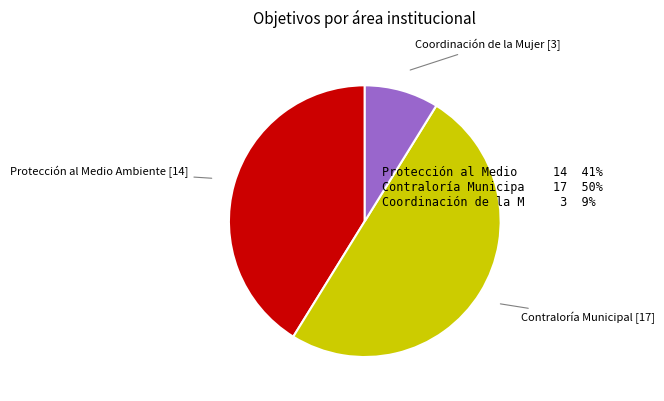

Count the number of slices in the pie.

3